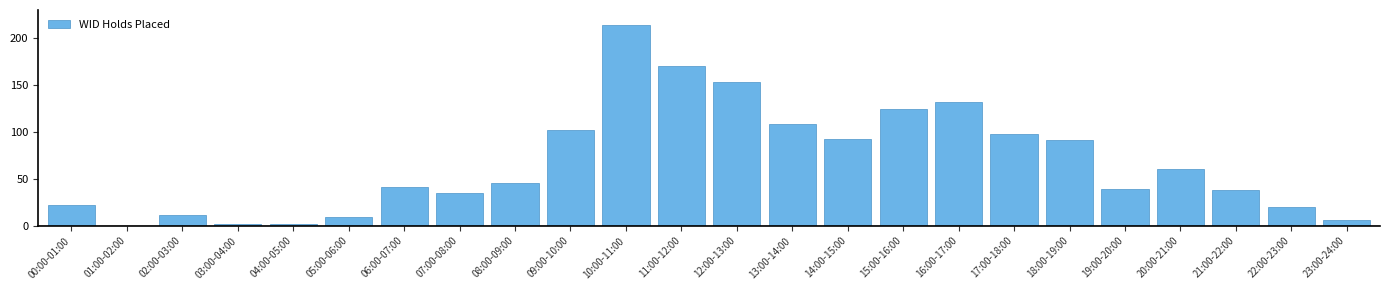

Reading right to left, transcribe all the data shown in this chart.

23:00-24:00=6	22:00-23:00=20	21:00-22:00=38	20:00-21:00=61	19:00-20:00=39	18:00-19:00=91	17:00-18:00=98	16:00-17:00=132	15:00-16:00=125	14:00-15:00=92	13:00-14:00=109	12:00-13:00=153	11:00-12:00=170	10:00-11:00=214	09:00-10:00=102	08:00-09:00=46	07:00-08:00=35	06:00-07:00=41	05:00-06:00=9	04:00-05:00=2	03:00-04:00=2	02:00-03:00=11	01:00-02:00=0	00:00-01:00=22